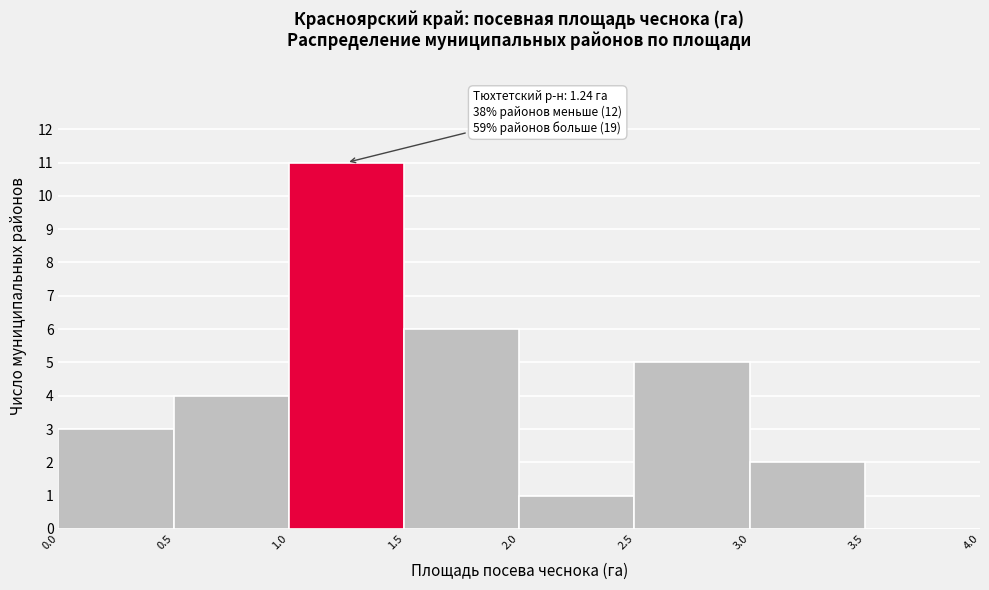

Which range on the x-axis has the tallest bar?

1.0 to 1.5